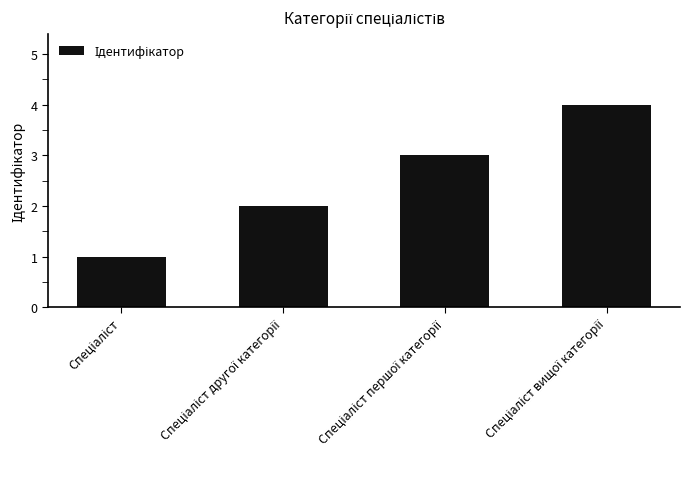

What is the sum of all values?

10